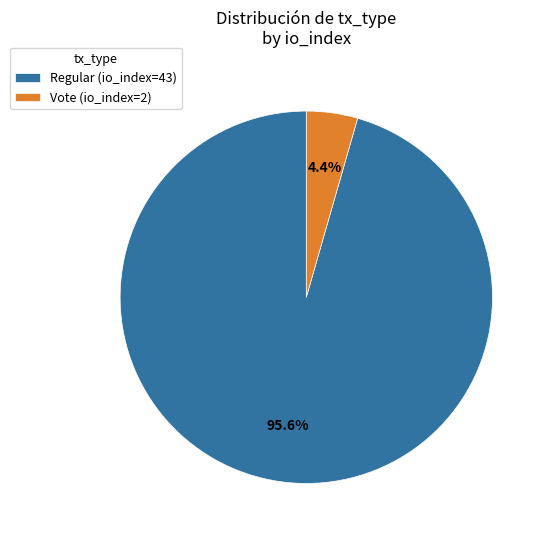

Which category has the biggest portion of the pie?

Regular (io_index=43)